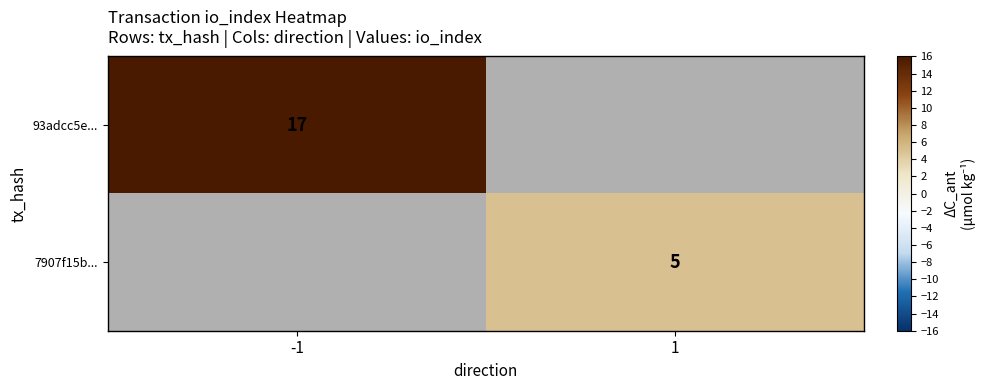

The 93adcc5e... series shows 4.0 at -1. True or false?

False